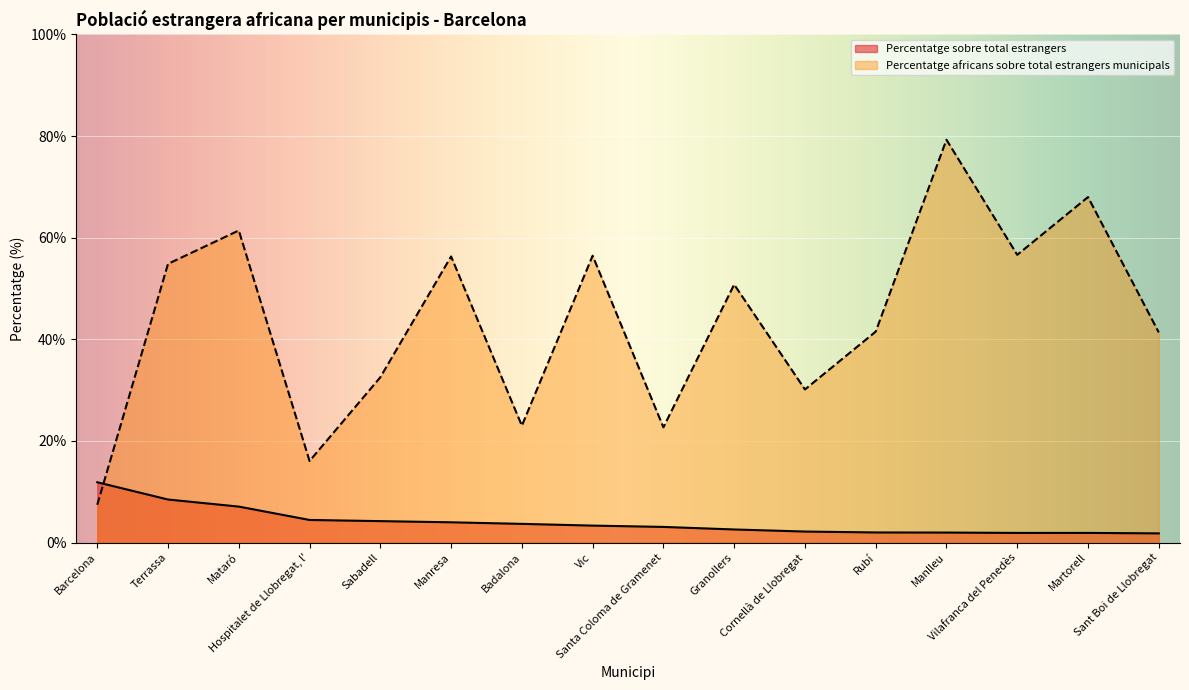

Where does the Percentatge sobre total estrangers series first go above 3?

Barcelona